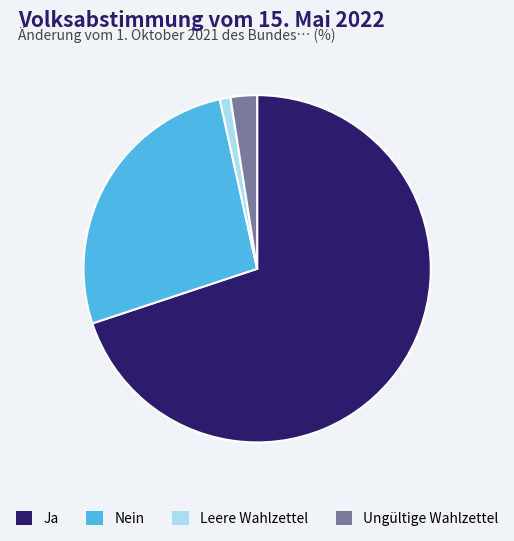

Which category accounts for the majority?

Ja